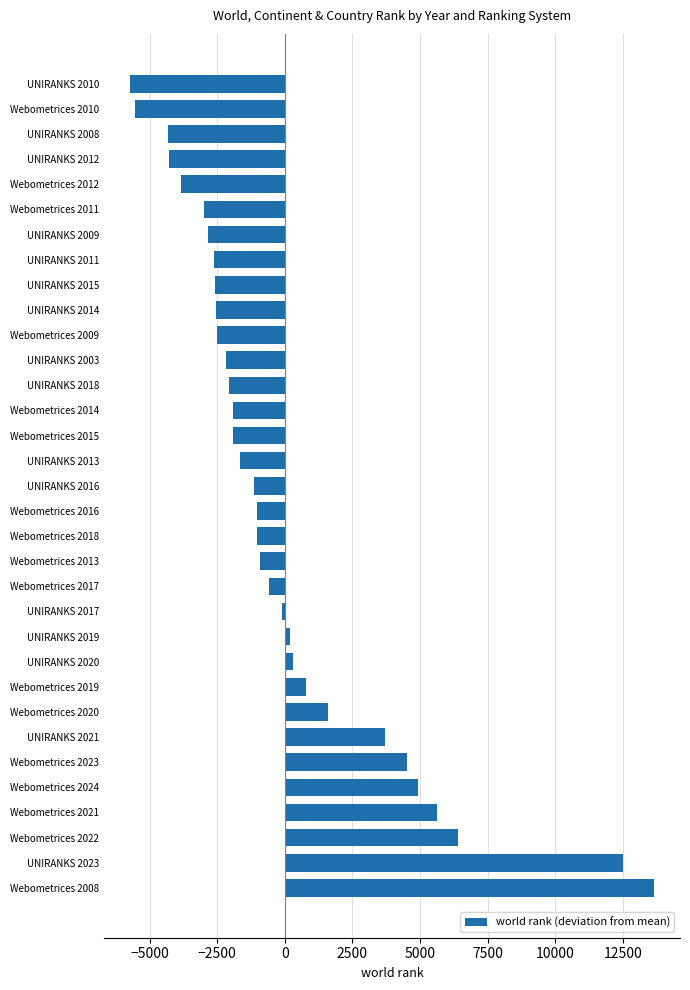

The value at Webometrices 2023 is 7387.4. True or false?

False